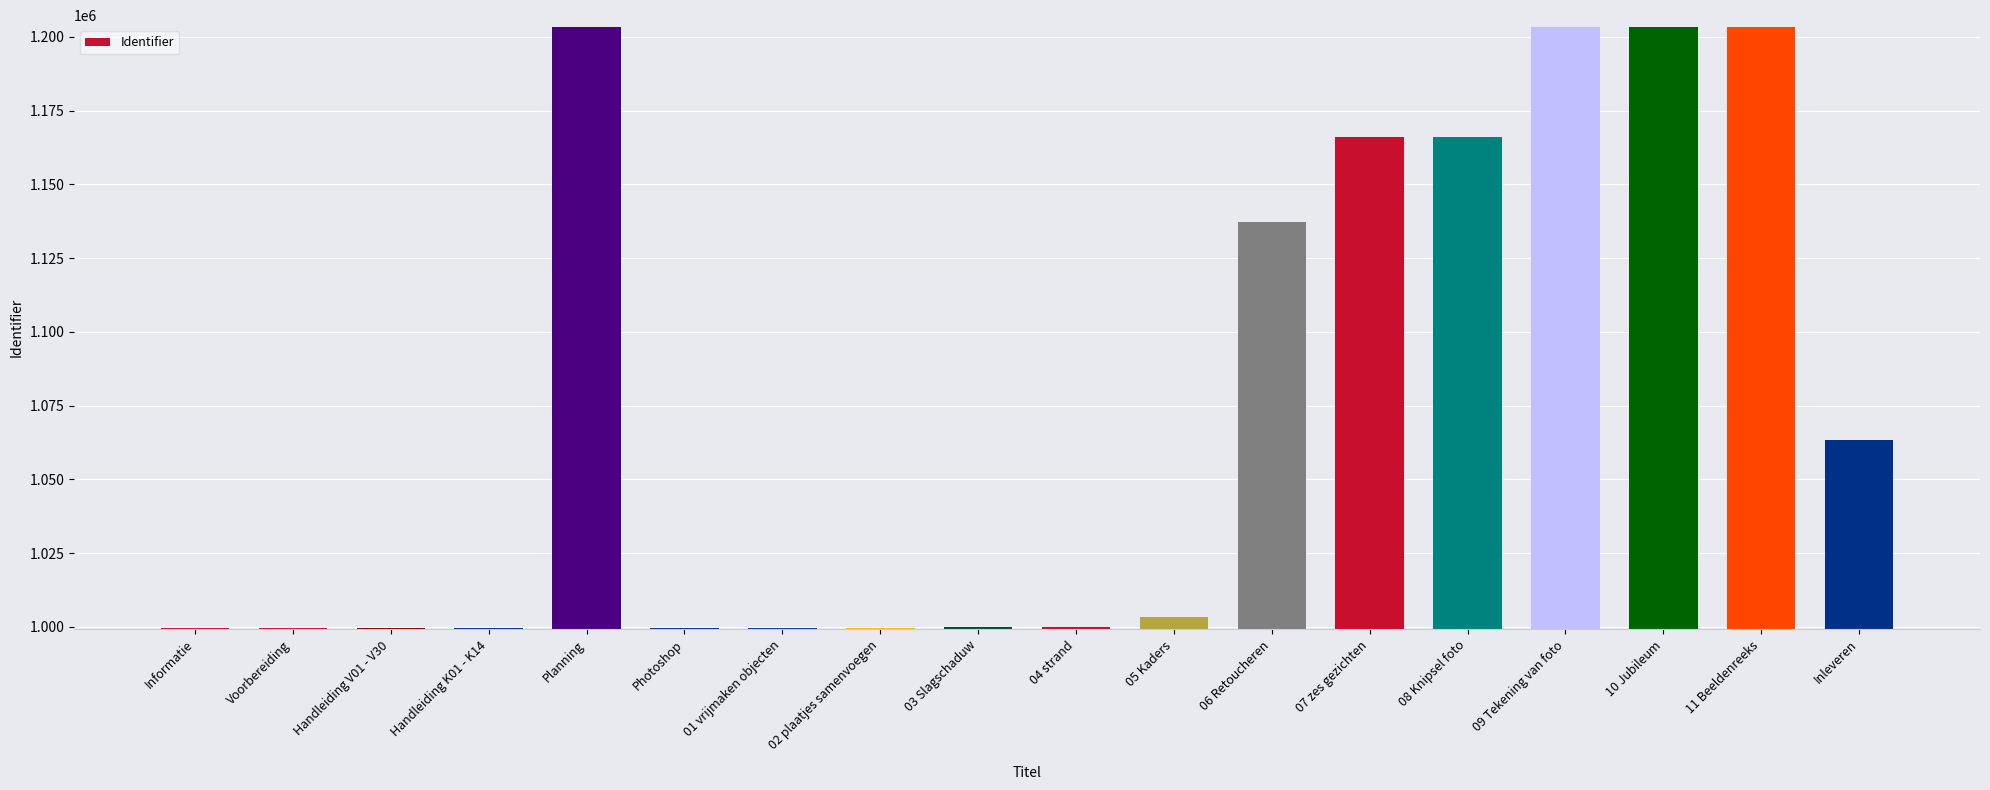

What is the label of the 2nd bar from the right?

11 Beeldenreeks